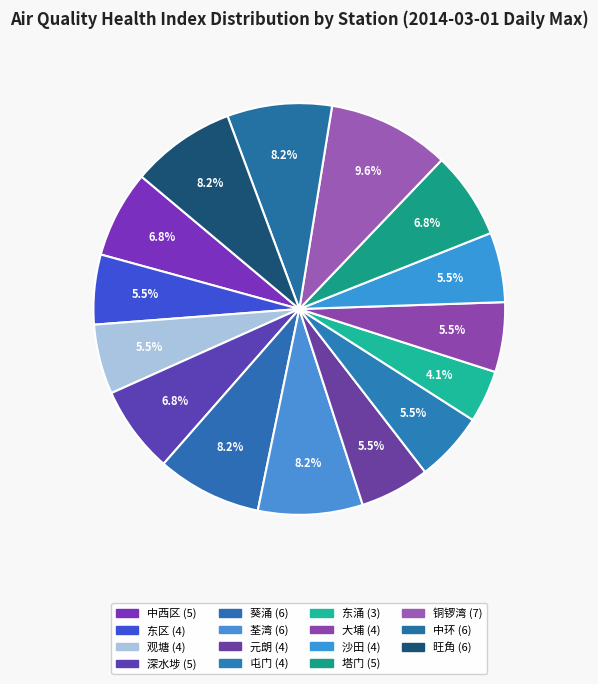

Which slice is the largest?

铜锣湾